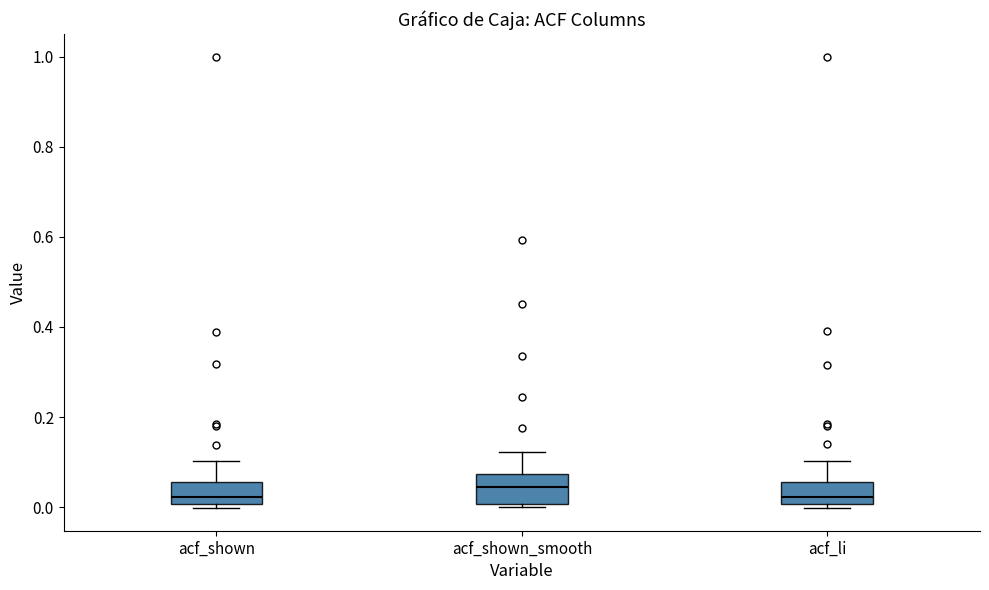

Reading left to right, read every box against the y-axis: the position of its median line, the range the box covers, and the ends of its whiskers. The values are not printed on the chart, so give them approximately, as read against the axis.

acf_shown: median 0.02, box 0.00 to 0.06, whiskers 0.00 (just below the box's lower edge) to 0.10
acf_shown_smooth: median 0.04, box 0.00 to 0.08, whiskers 0.00 (just below the box's lower edge) to 0.12
acf_li: median 0.02, box 0.00 to 0.06, whiskers 0.00 (just below the box's lower edge) to 0.10